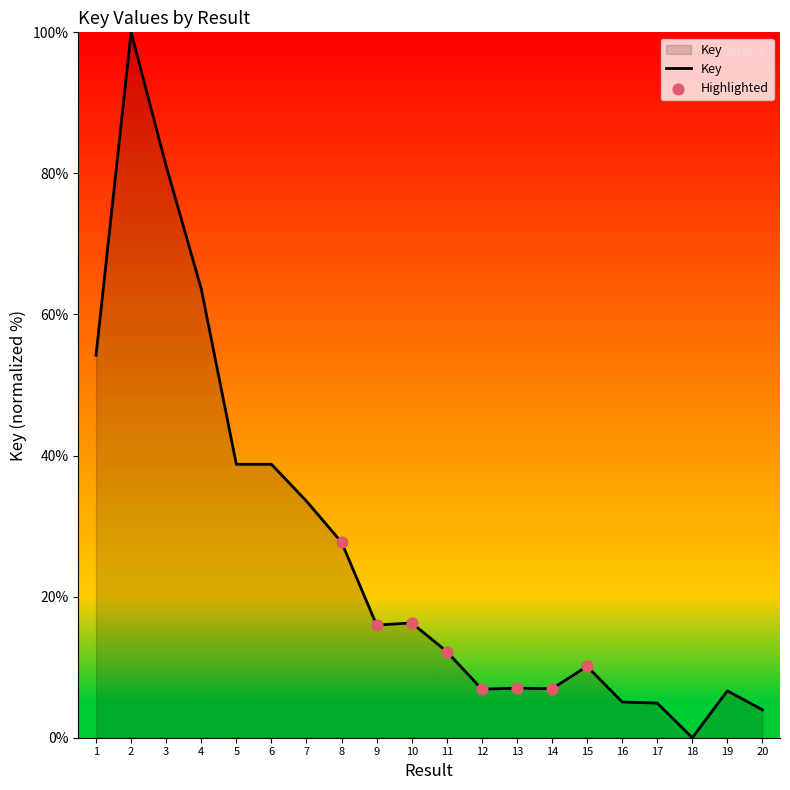

Approximately how many times larger is the value at 12 compared to 7?

0.2